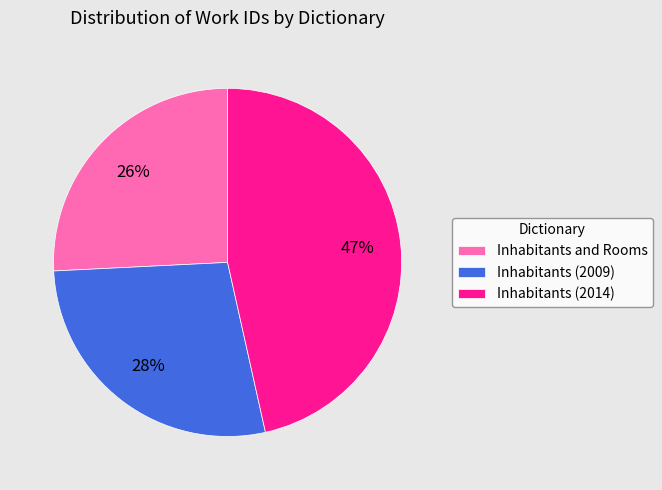

Count the number of slices in the pie.

3